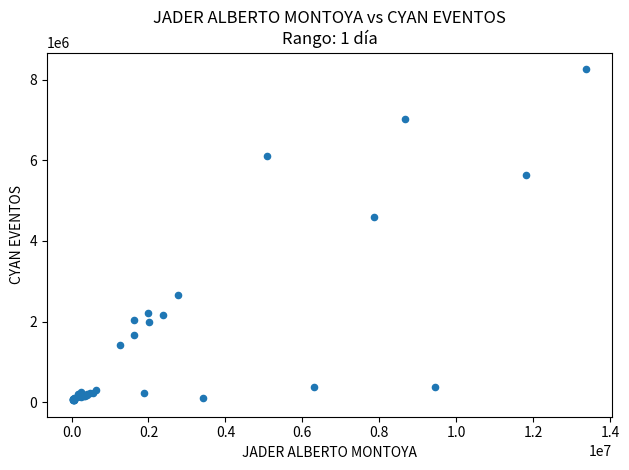

What Y value in the scatter plot is closest to 4155995?

4580749